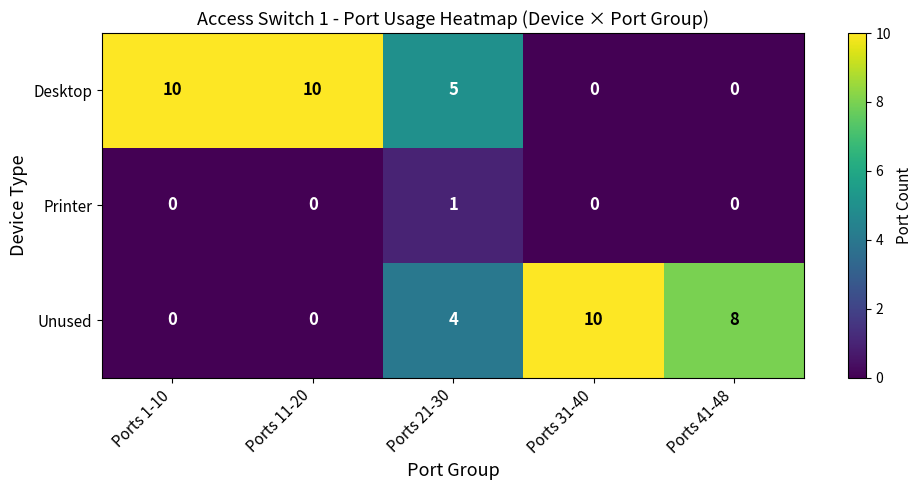

Count the number of categories in the chart.

5